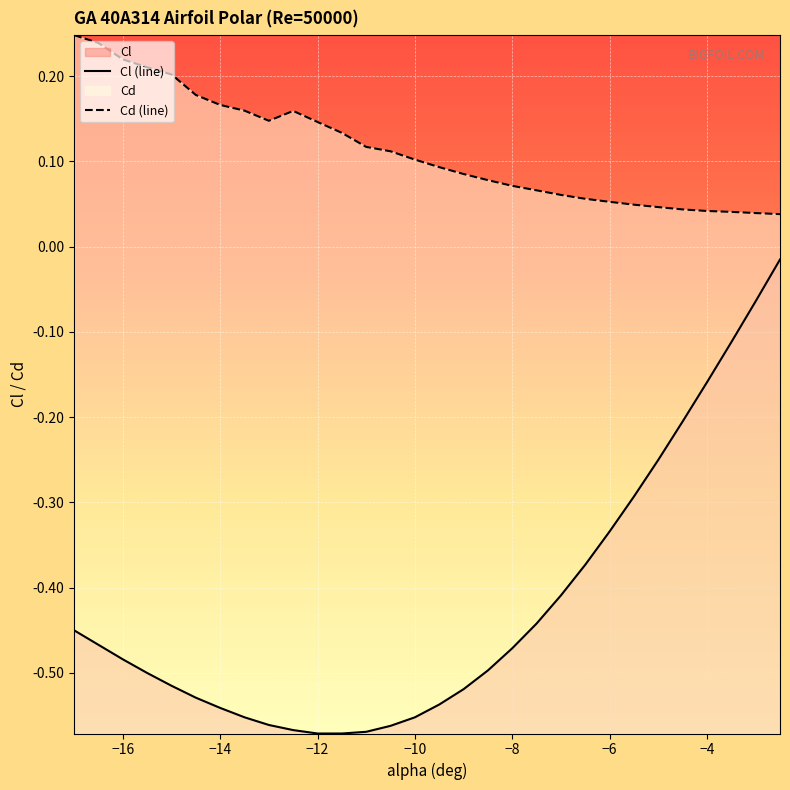

List the series in order of their peak value, lowest first.

Cl (line), Cd (line)